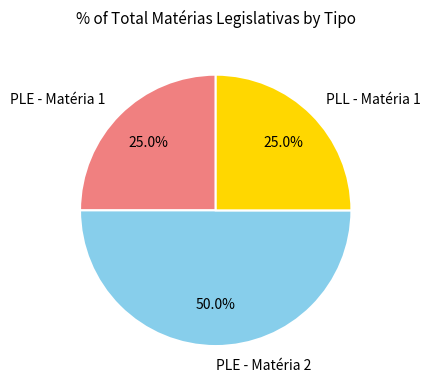

What is the largest slice in the pie chart?

PLE - Matéria 2